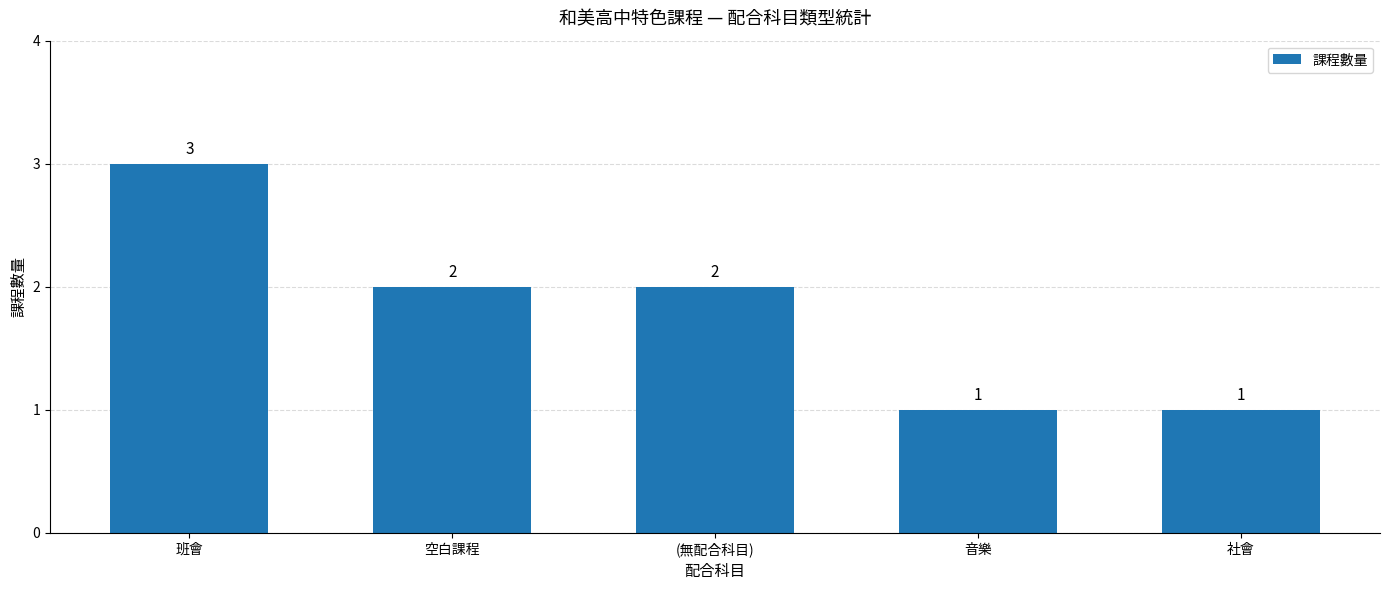

Reading right to left, what are all the values shown in this chart?

社會=1	音樂=1	(無配合科目)=2	空白課程=2	班會=3